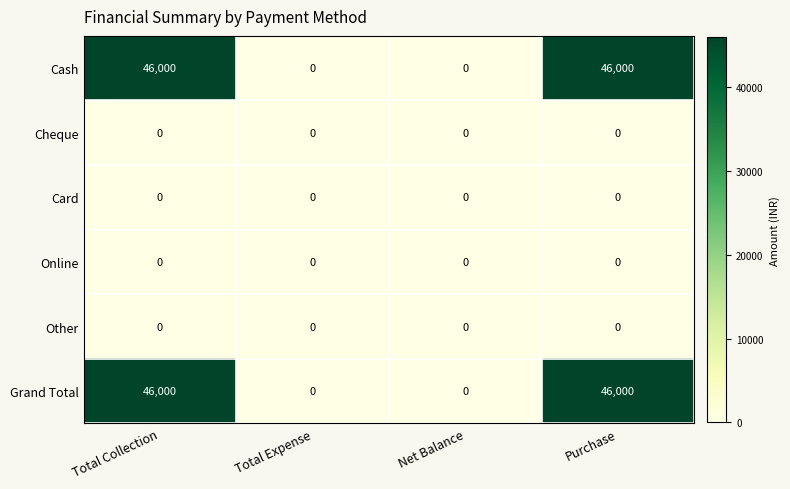

What is the total value across all series at Total Collection?

92000